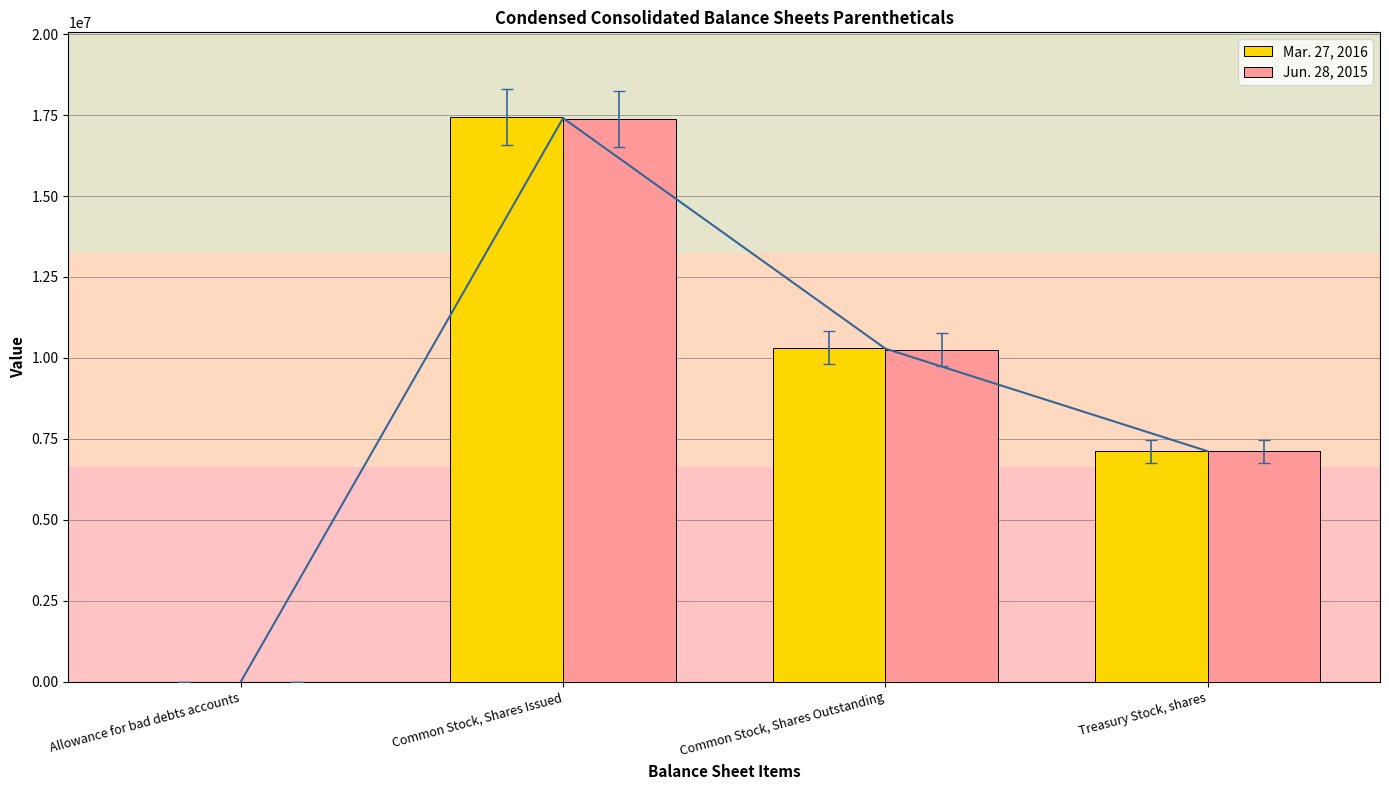

Read the Mar. 27, 2016 value at Treasury Stock, shares.

7119400